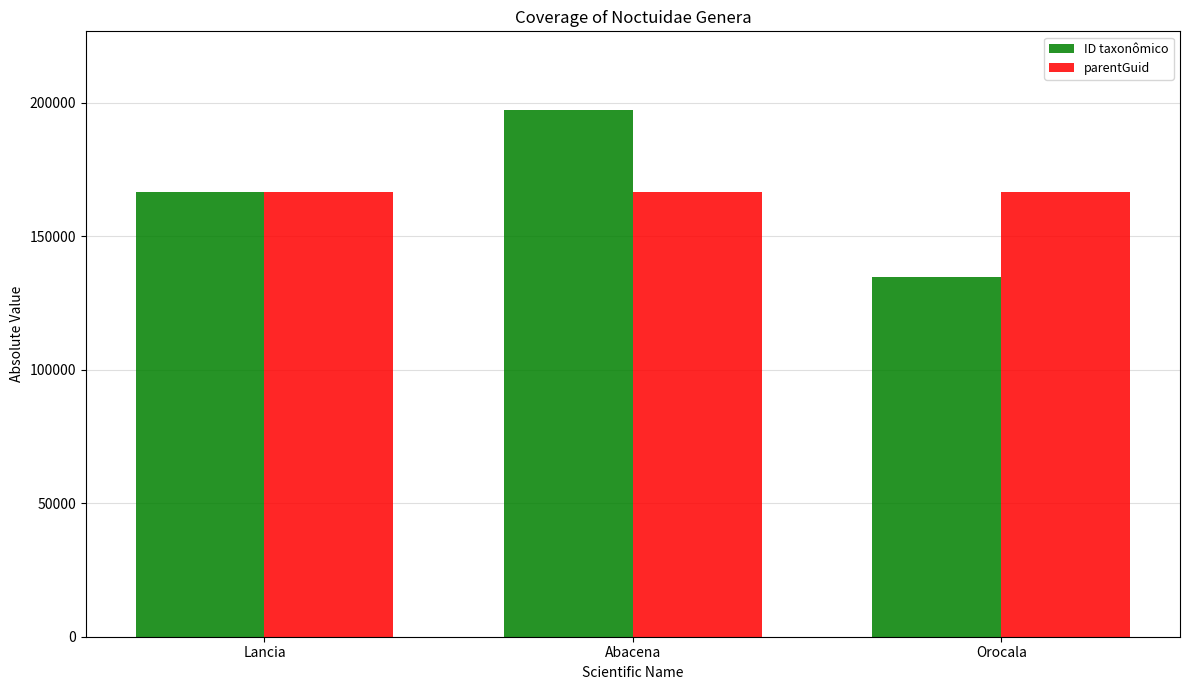

What is the difference between the maximum and second lowest values in the ID taxonômico series?

30617